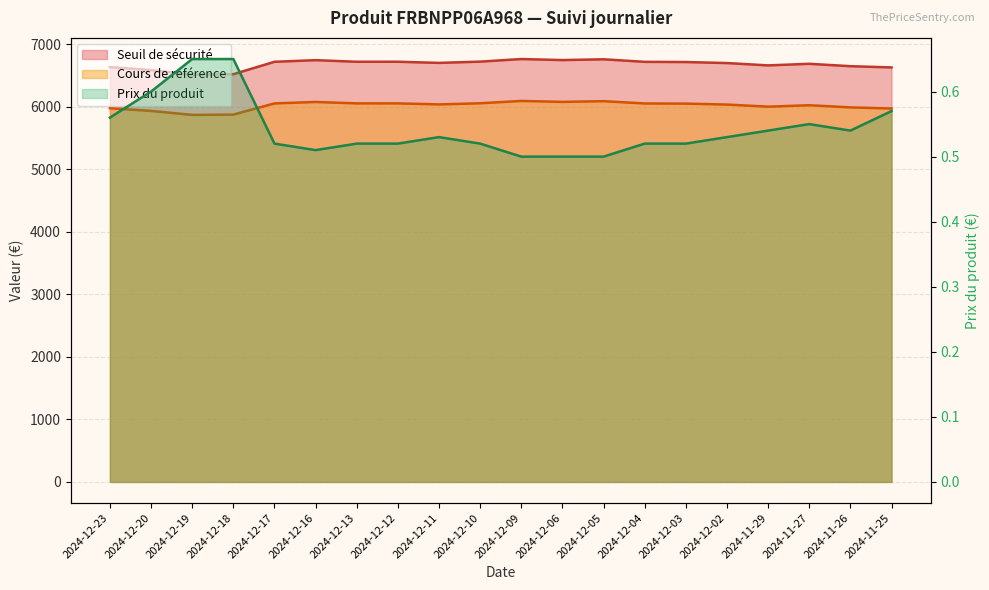

Is it true that Cours de référence equals 6074.1 at 2024-12-16?

True